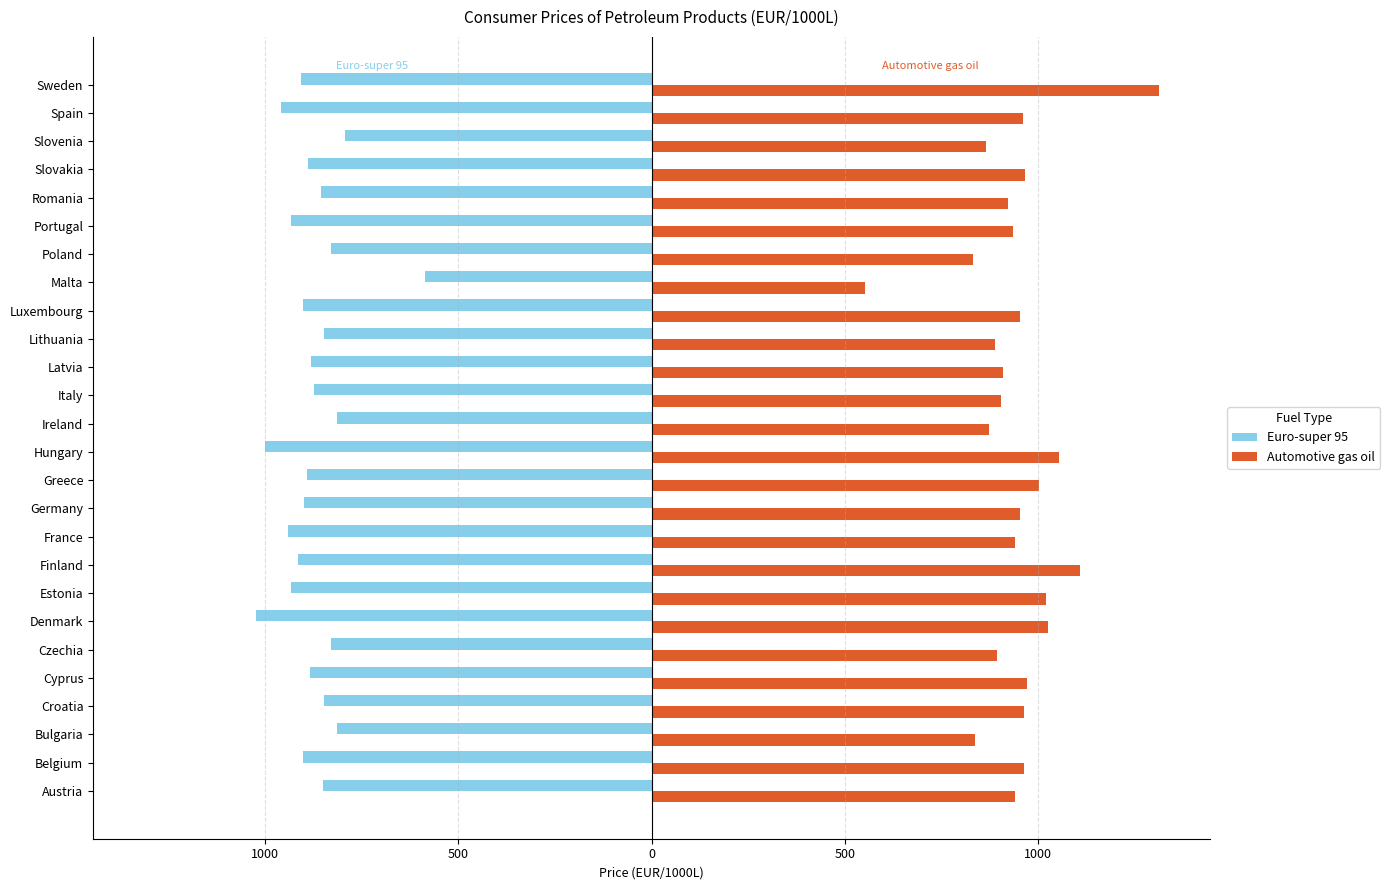

What are all the series names shown in the legend?

Euro-super 95, Automotive gas oil